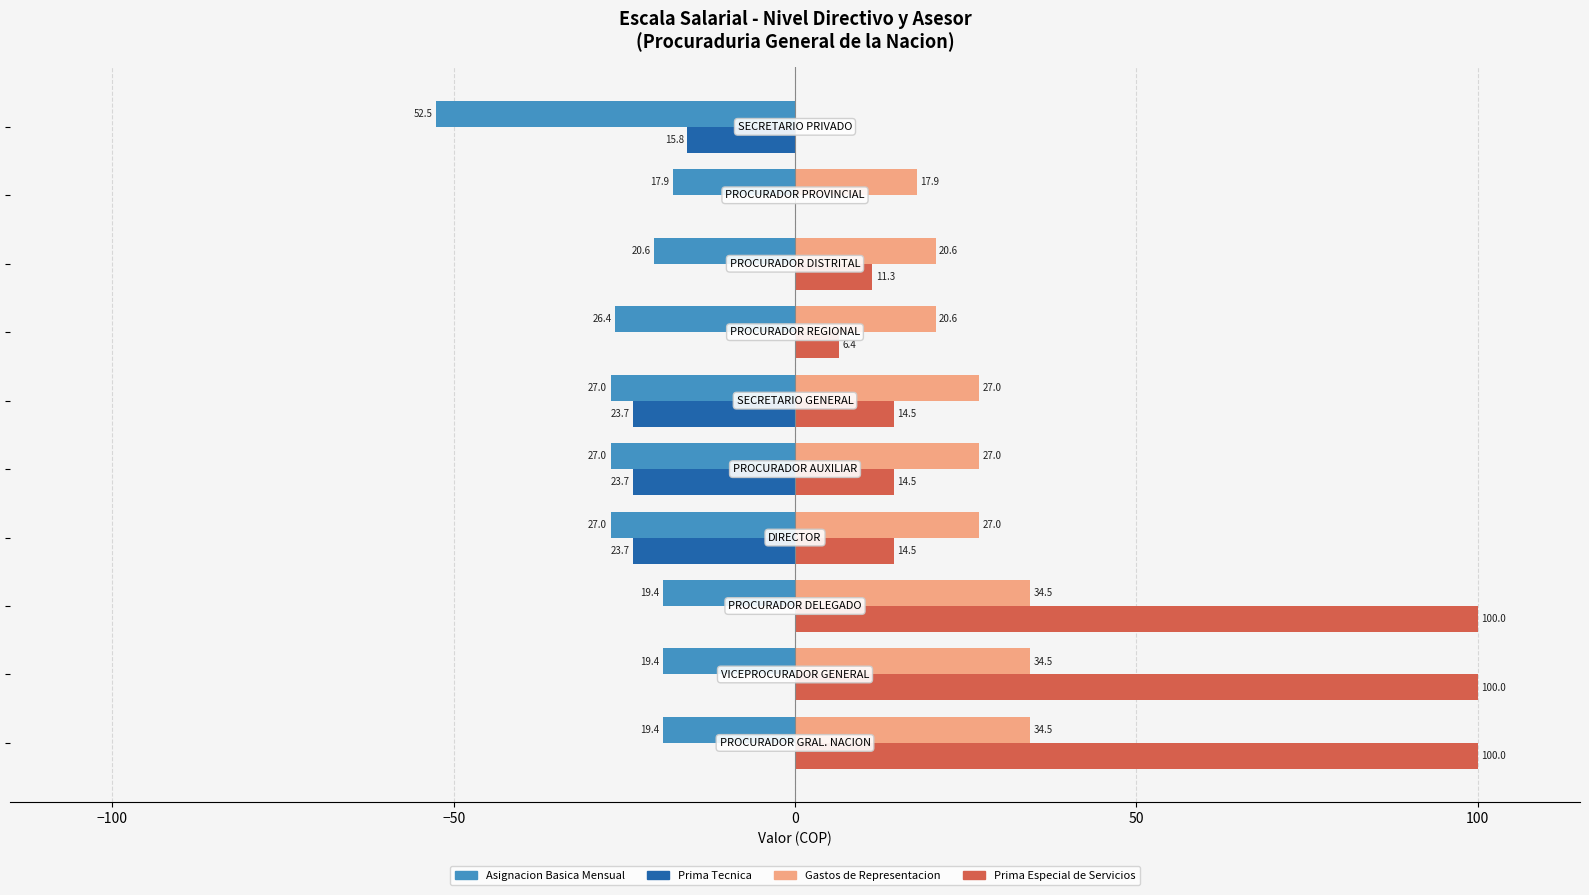

Which series has the largest total across all categories?

Prima Especial de Servicios